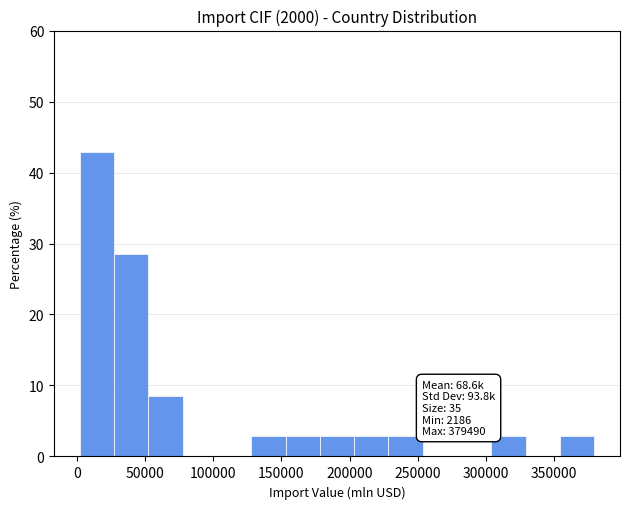

Over which range of the x-axis is the bar tallest?

0 to 25000